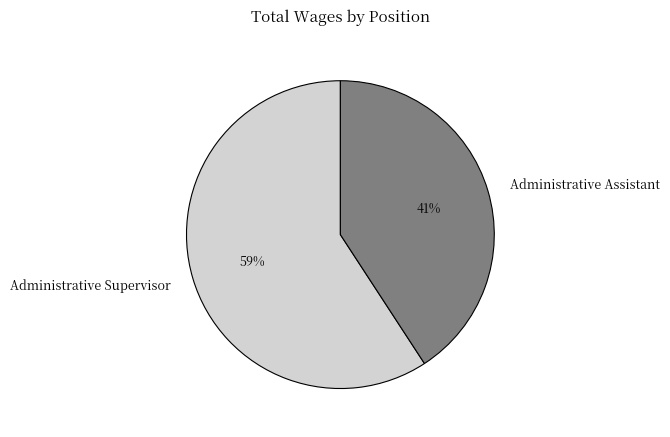

Which has a higher value, Administrative Assistant or Administrative Supervisor?

Administrative Supervisor